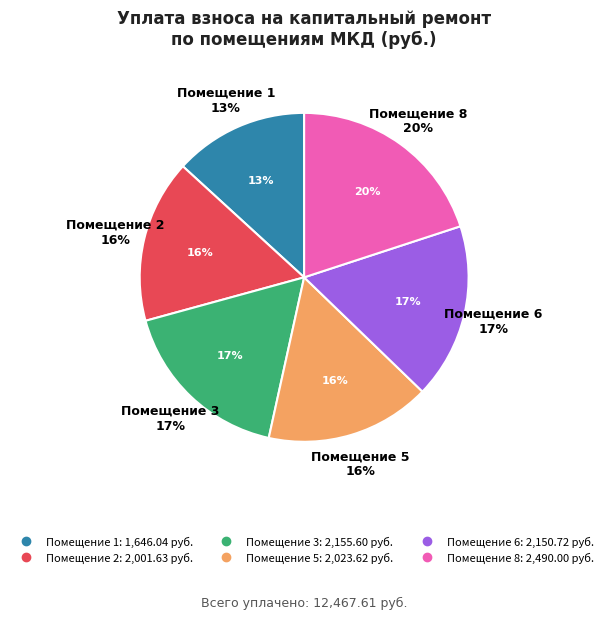

What percentage do 6 and 3 together represent?

34.5%